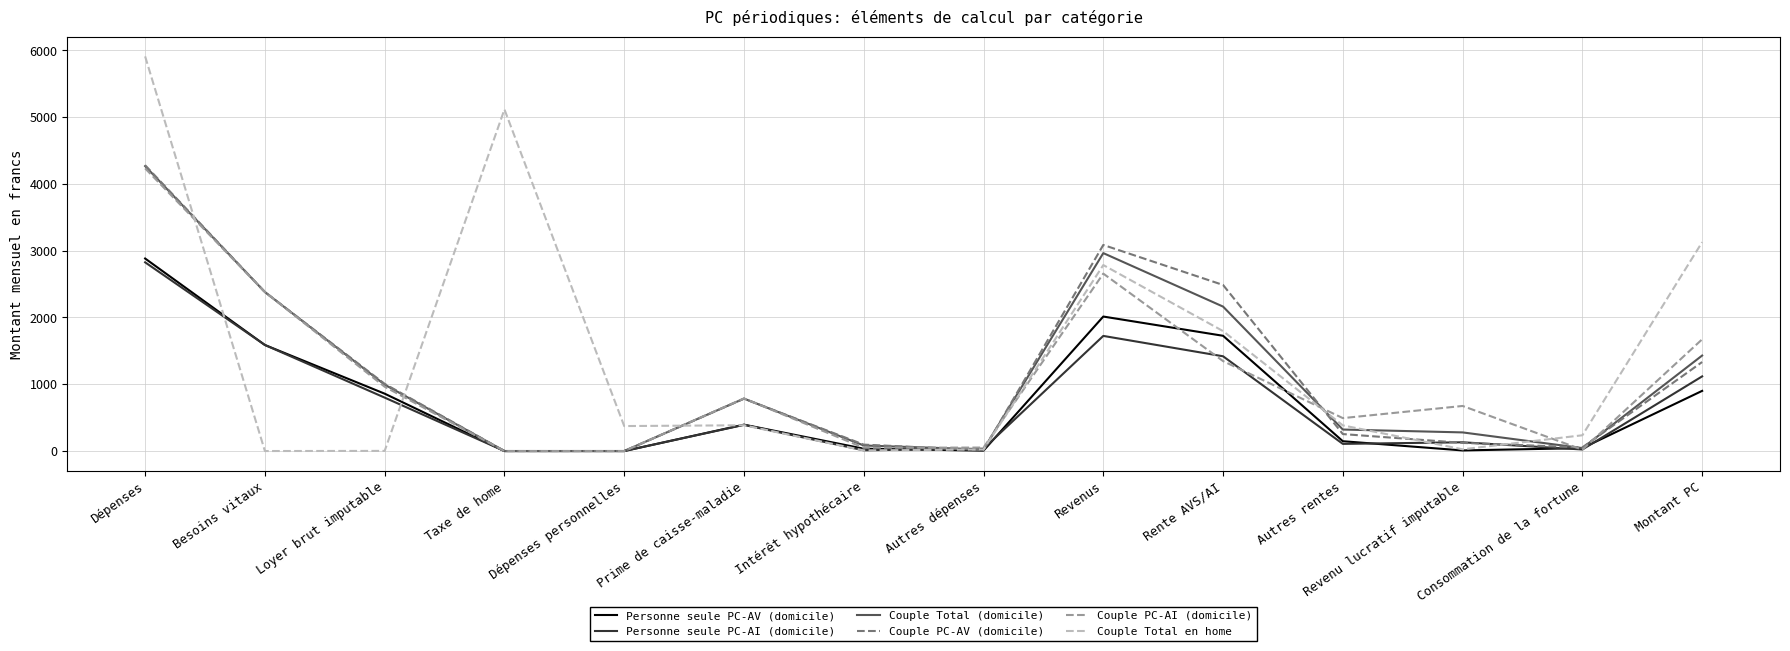

What is the maximum value for Couple PC-AI (domicile)?

4233